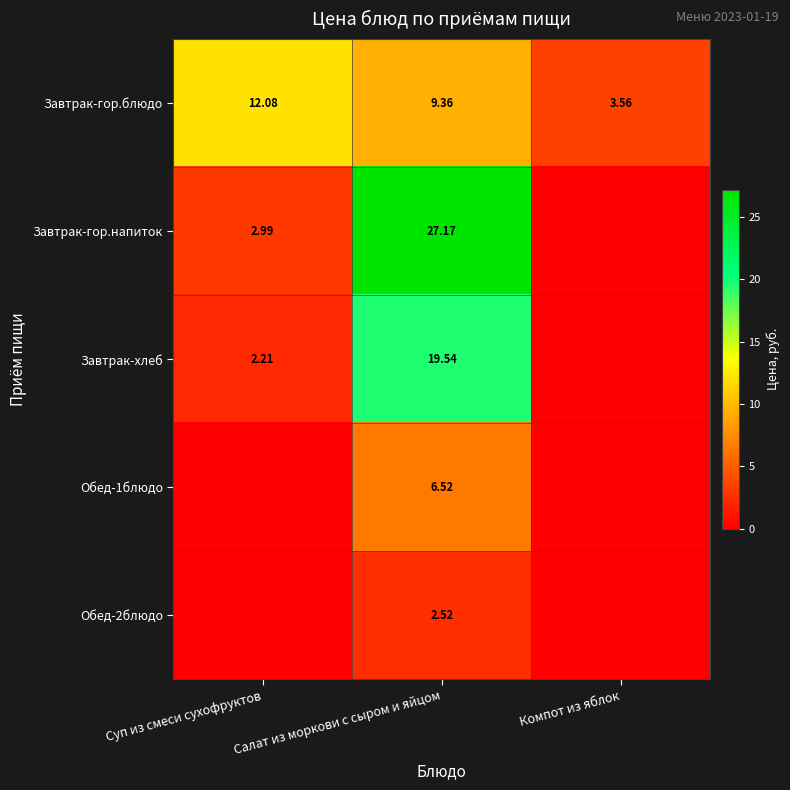

How many values in the Завтрак-гор.блюдо series exceed 9?

2